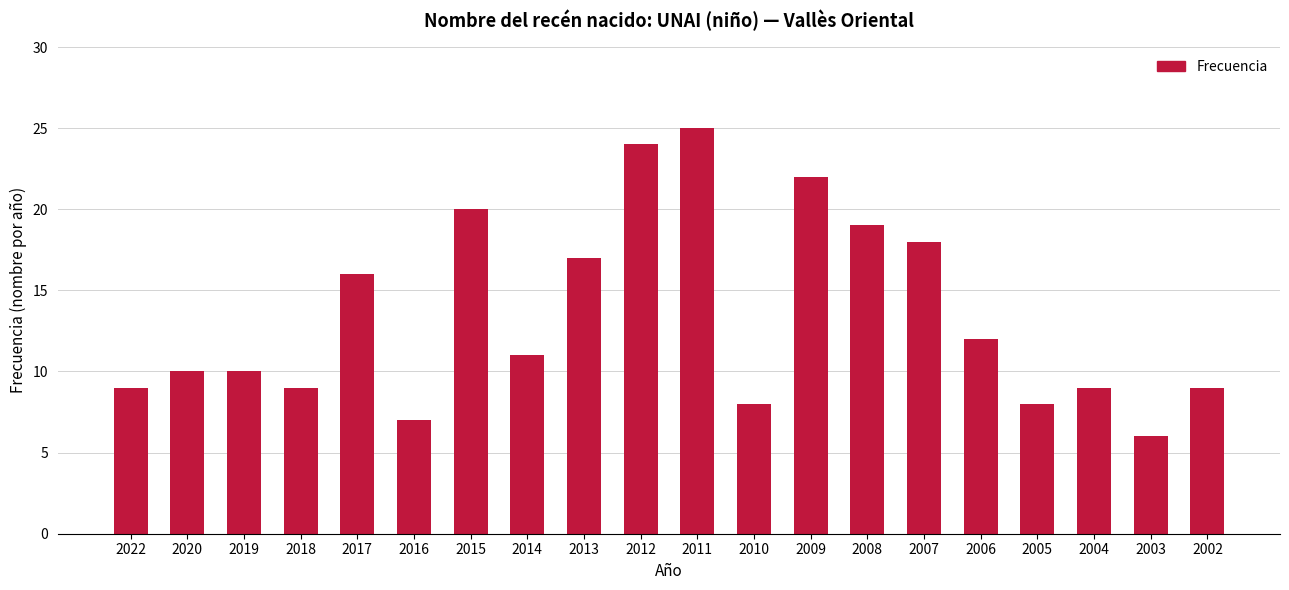

At which category does the chart reach its peak across all series?

2011